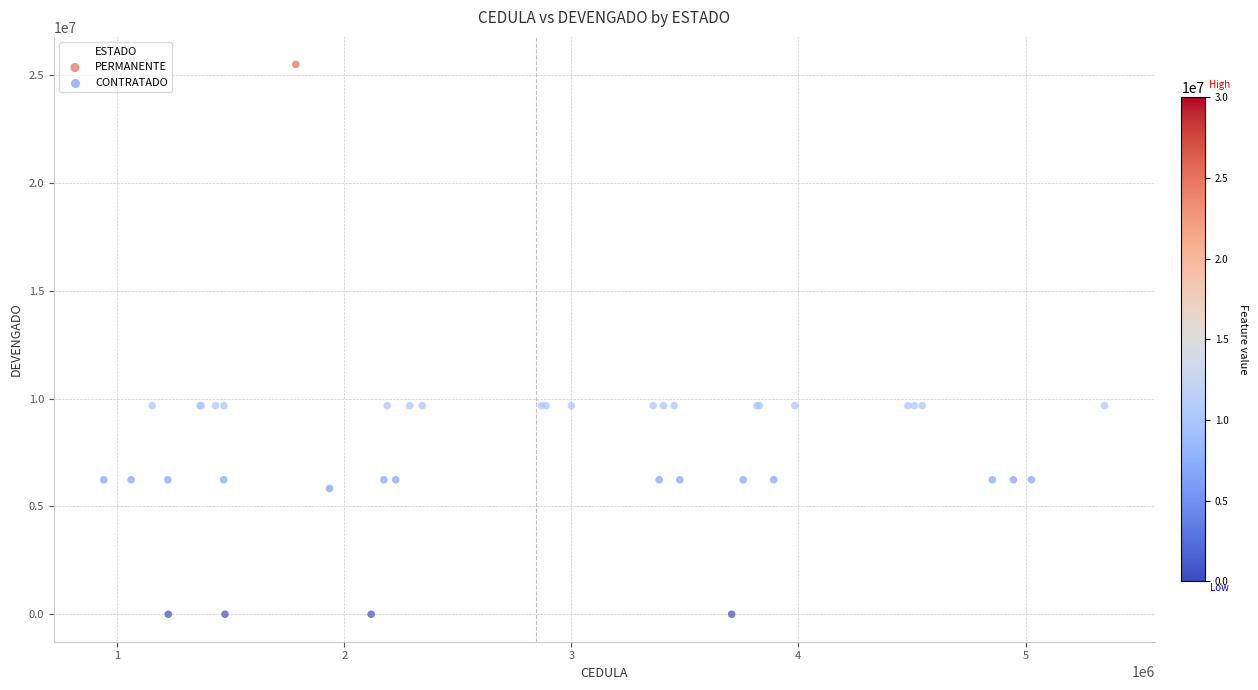

What are all the series names shown in the legend?

PERMANENTE, CONTRATADO